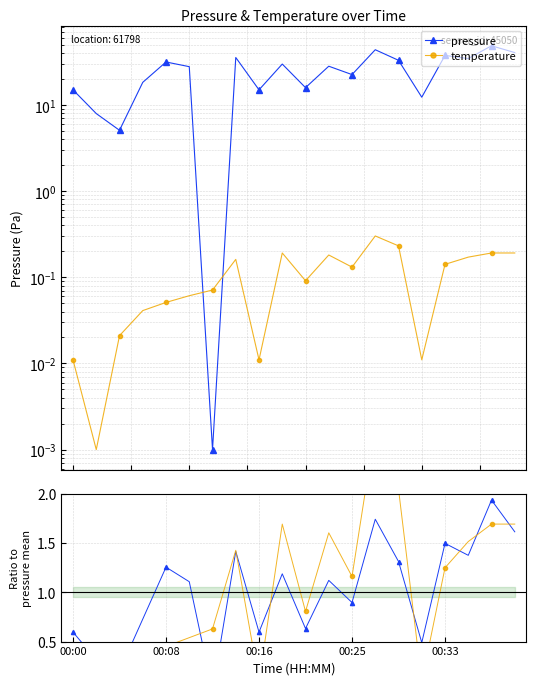

What is the average value of the temperature ratio series?

1.0